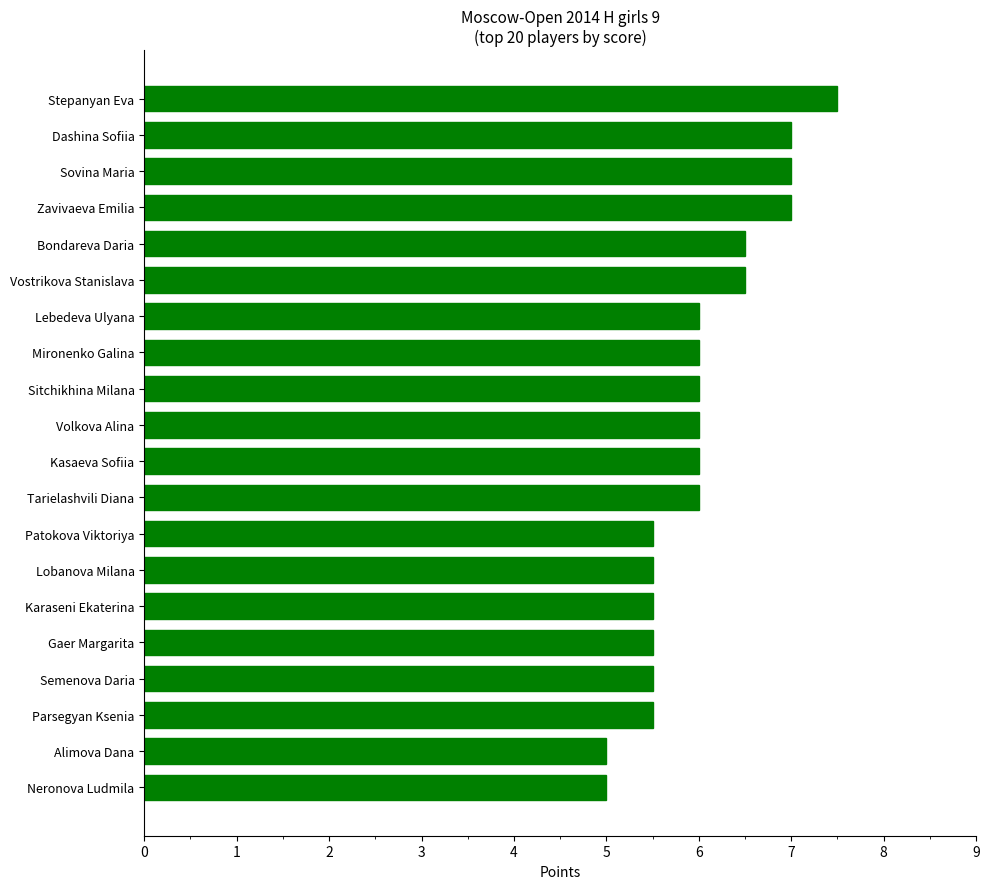

Reading bottom to top, list all the values displayed in this chart.

Neronova Ludmila=5.0	Alimova Dana=5.0	Parsegyan Ksenia=5.5	Semenova Daria=5.5	Gaer Margarita=5.5	Karaseni Ekaterina=5.5	Lobanova Milana=5.5	Patokova Viktoriya=5.5	Tarielashvili Diana=6.0	Kasaeva Sofiia=6.0	Volkova Alina=6.0	Sitchikhina Milana=6.0	Mironenko Galina=6.0	Lebedeva Ulyana=6.0	Vostrikova Stanislava=6.5	Bondareva Daria=6.5	Zavivaeva Emilia=7.0	Sovina Maria=7.0	Dashina Sofiia=7.0	Stepanyan Eva=7.5